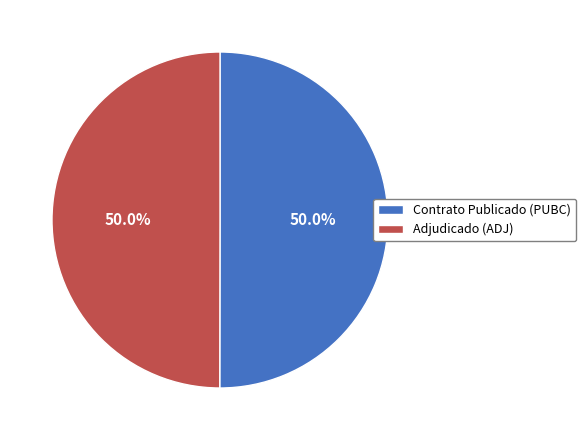

How much of the chart is everything except Contrato Publicado (PUBC)?

50.0%